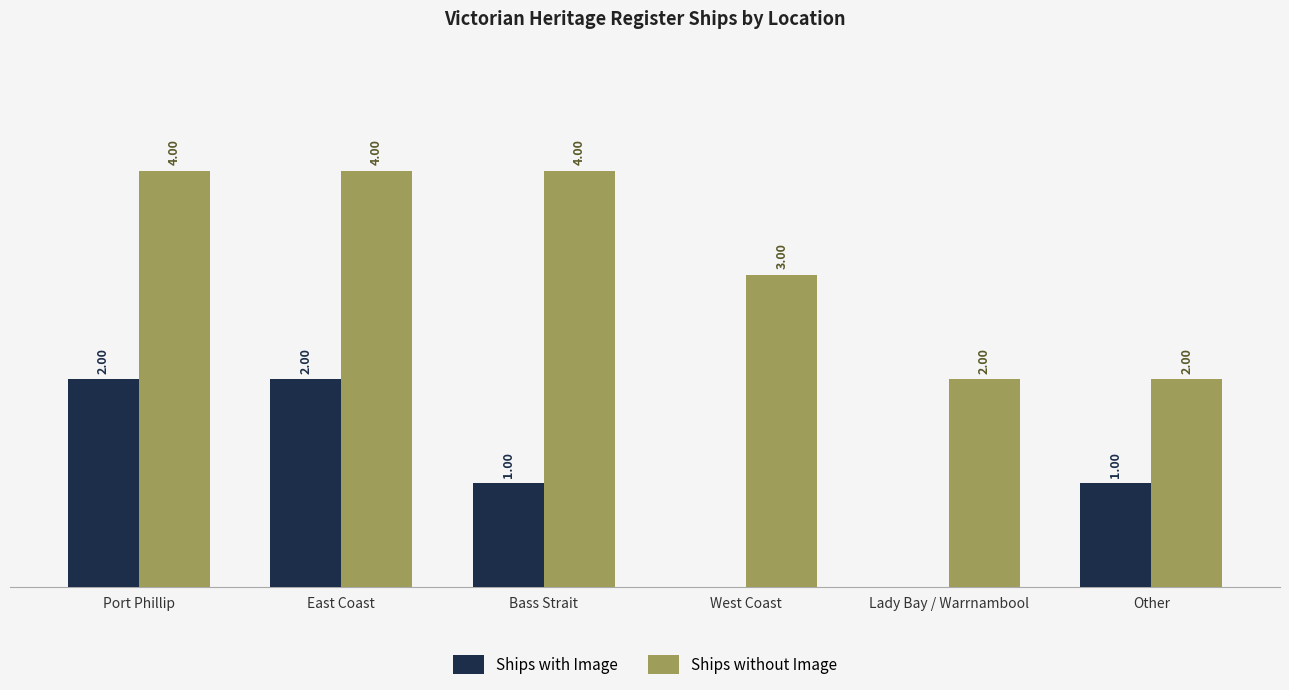

Is the value of Ships with Image at East Coast greater than the value of Ships without Image at Port Phillip?

No